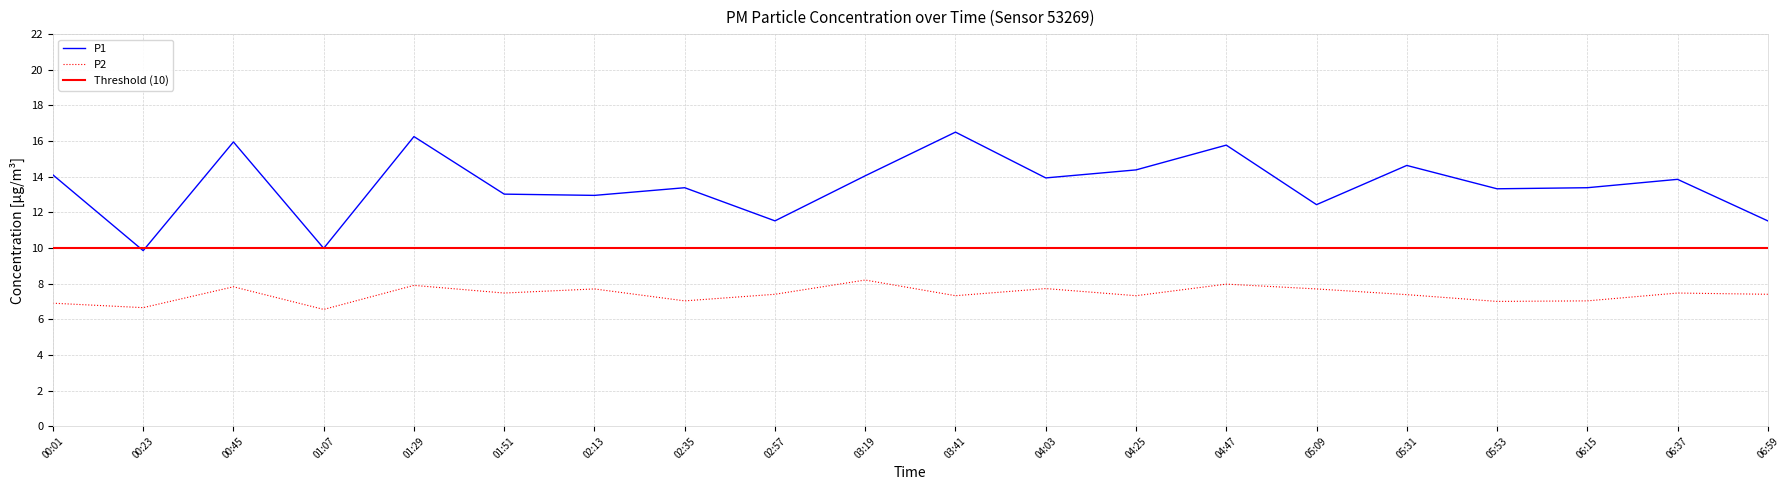

Which series has the largest total across all categories?

P1